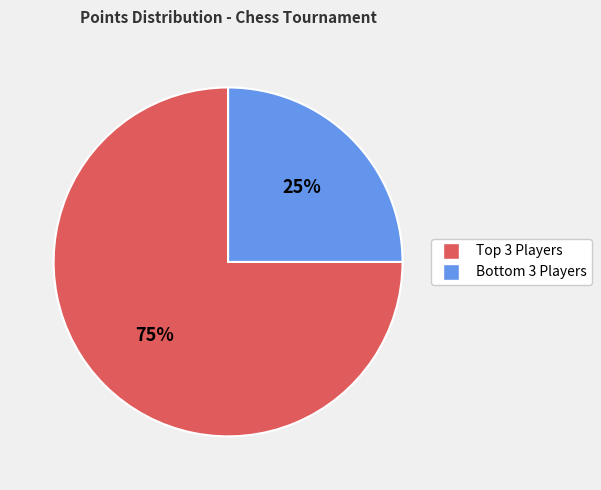

Is there any slice that represents more than half of the pie?

Yes